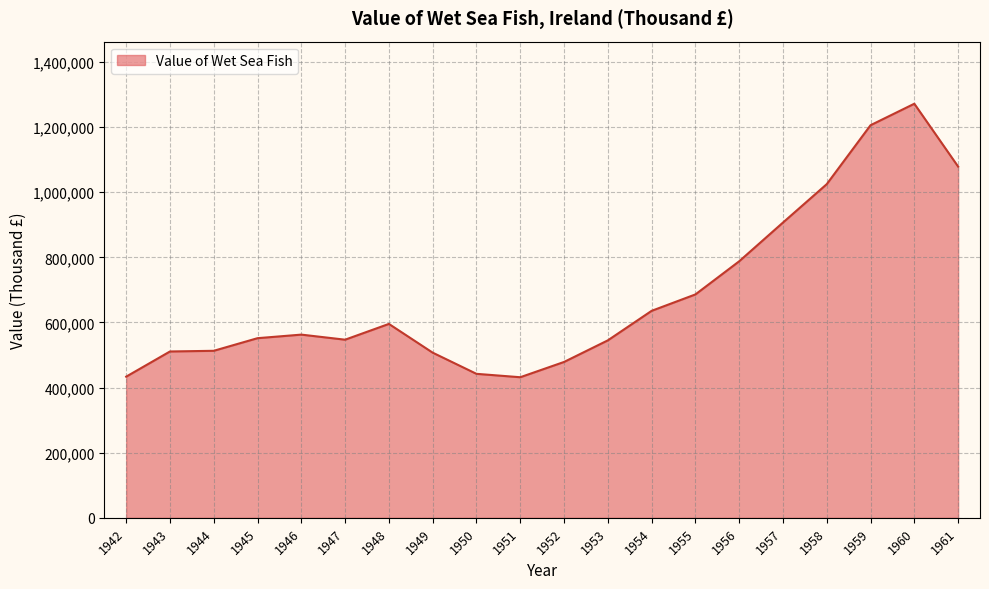

What is the sum of all values?

13719506